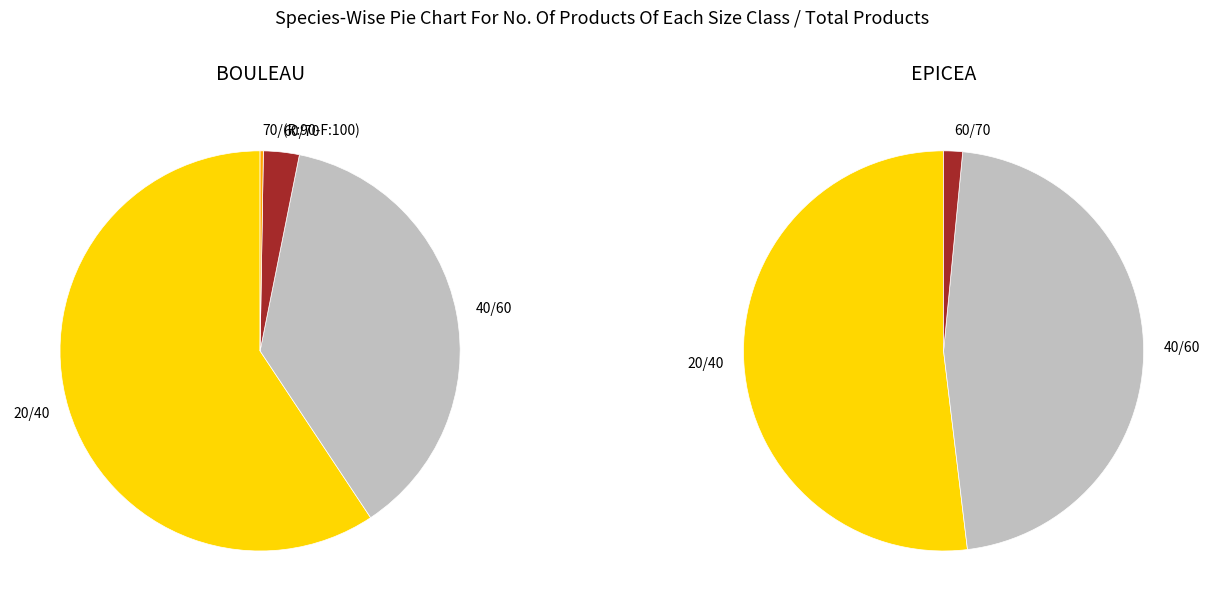

To the nearest percent, what portion does 20/40 represent?

59%